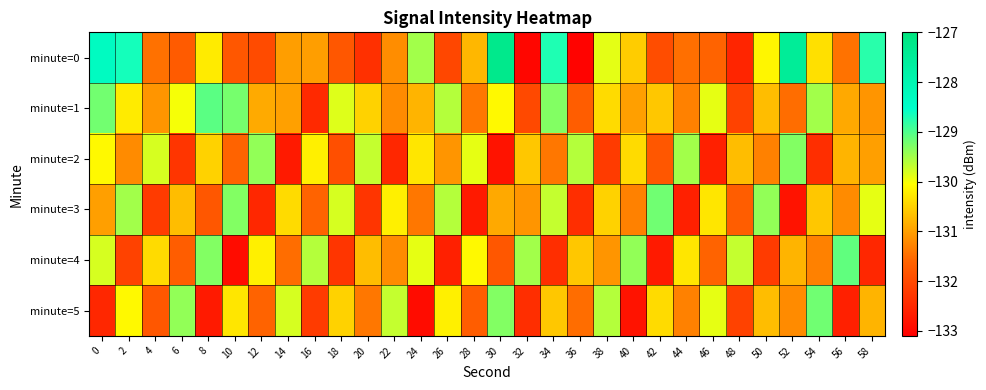

What is the total value across all series at 18?

-786.1